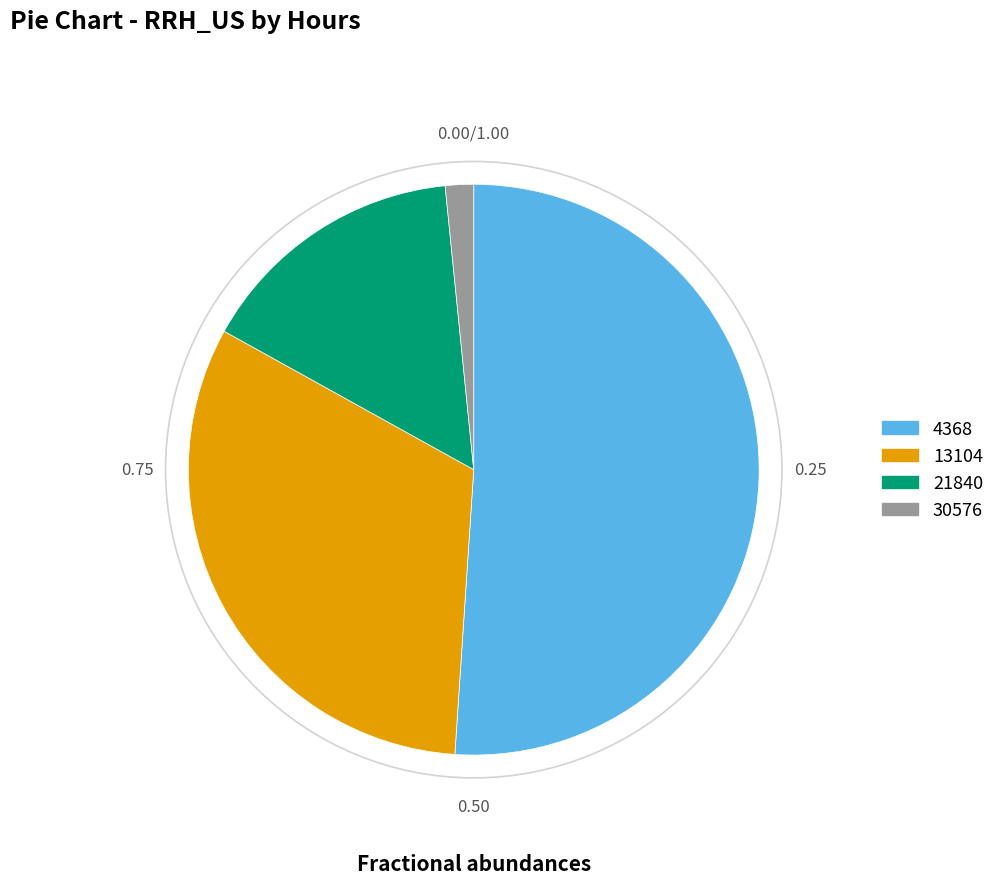

Does any single category account for the majority?

Yes